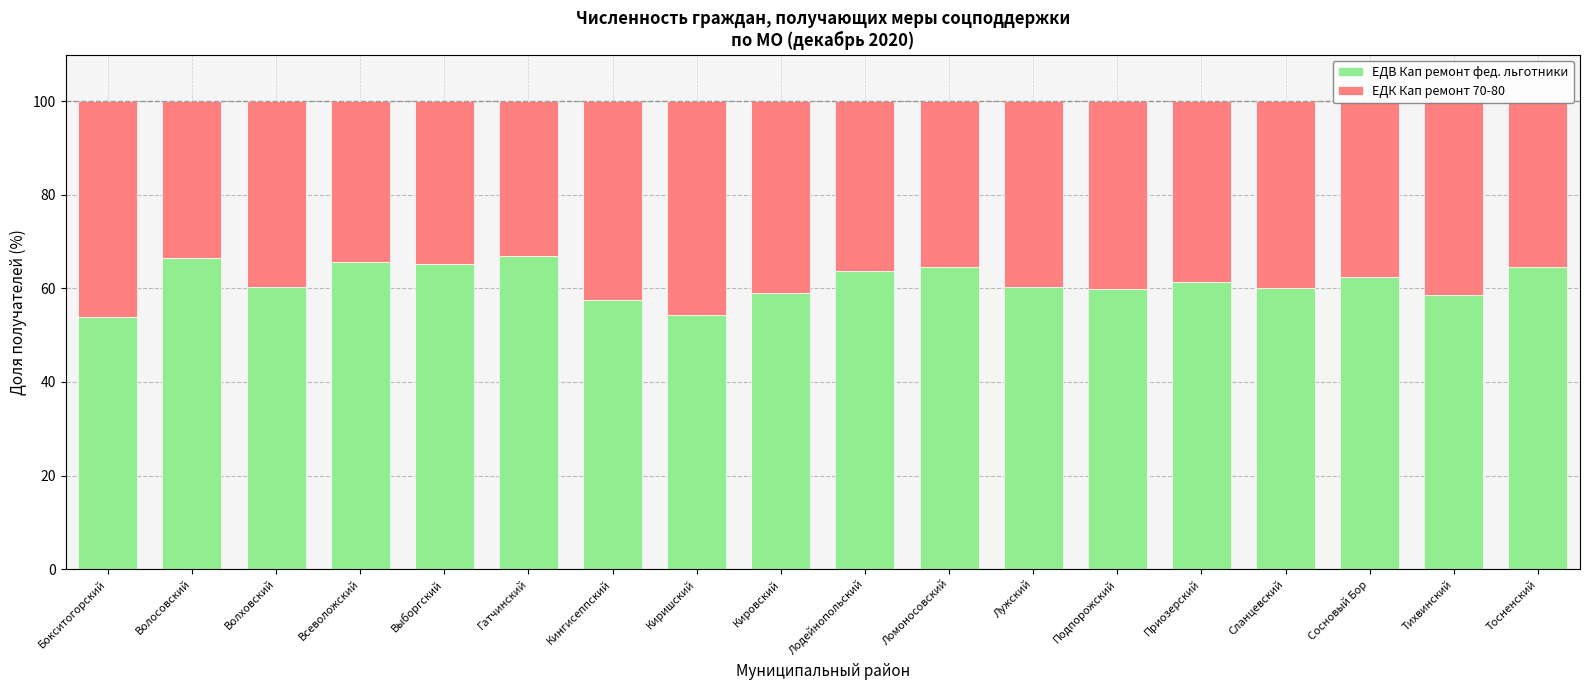

Is it true that ЕДВ Кап ремонт фед. льготники equals 31.2 at Кингисеппский?

False